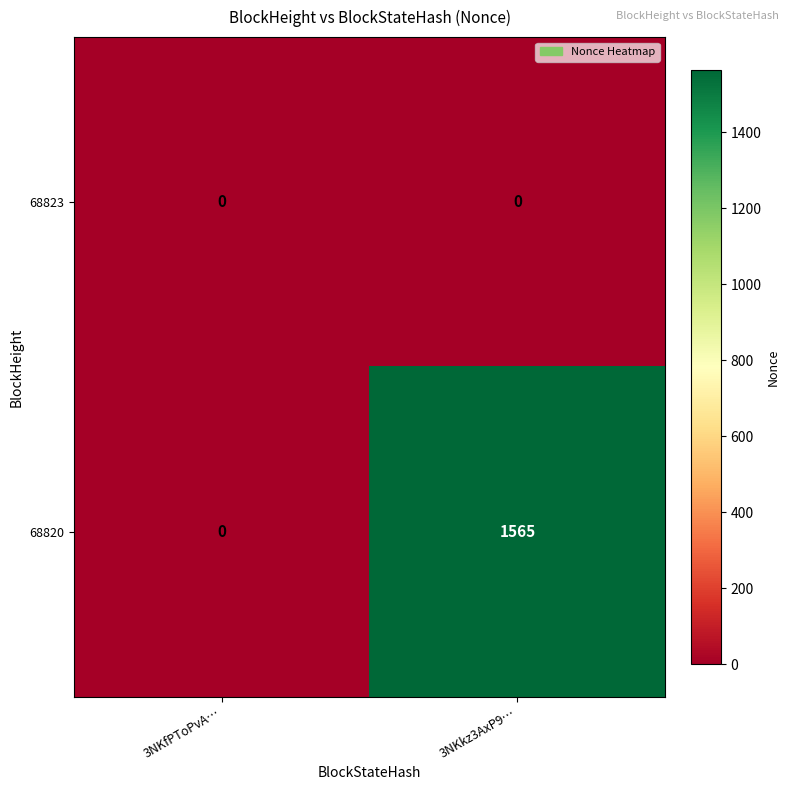

Which category has the highest value across all series?

3NKkz3AxP9…